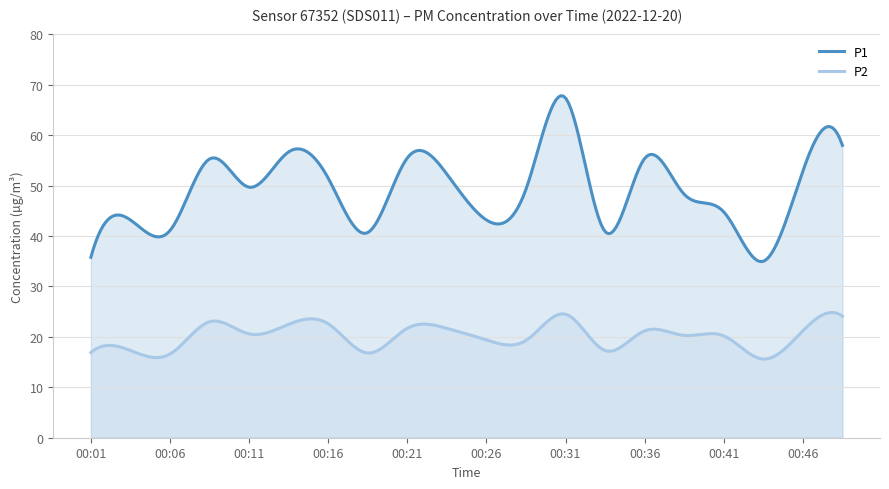

Rank the series by their maximum value, from lowest to highest.

P2, P1